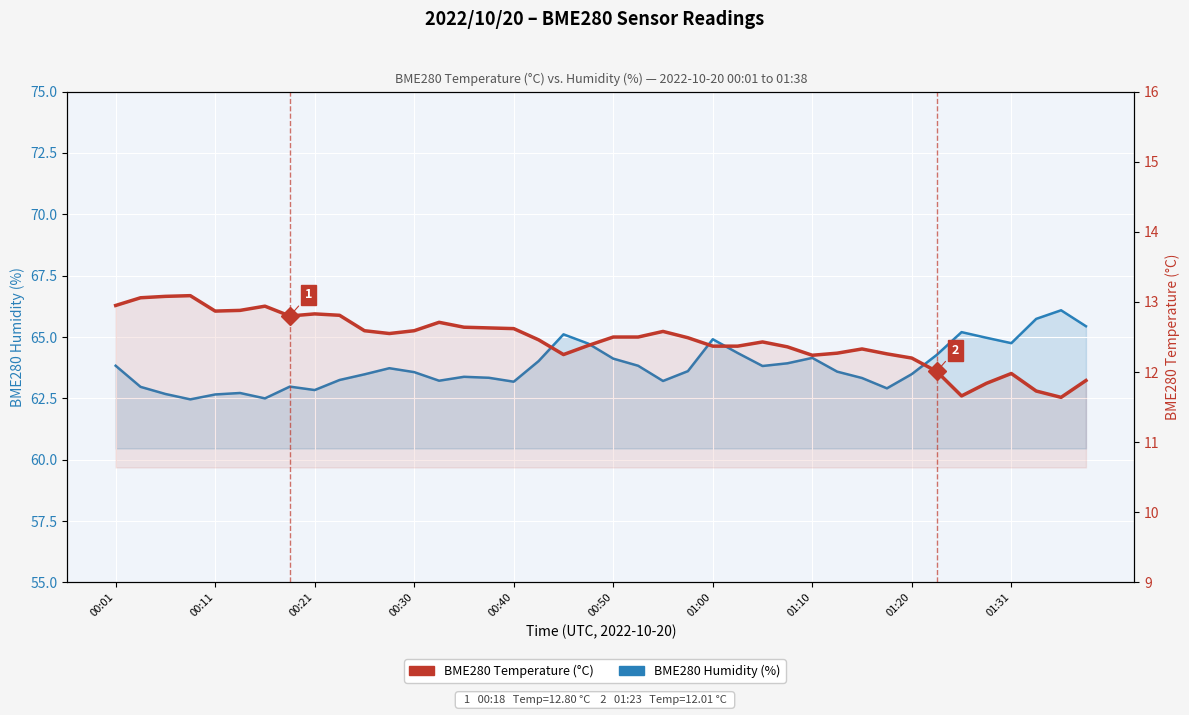

What is the sum of all BME280 Temperature (°C) values?

498.4